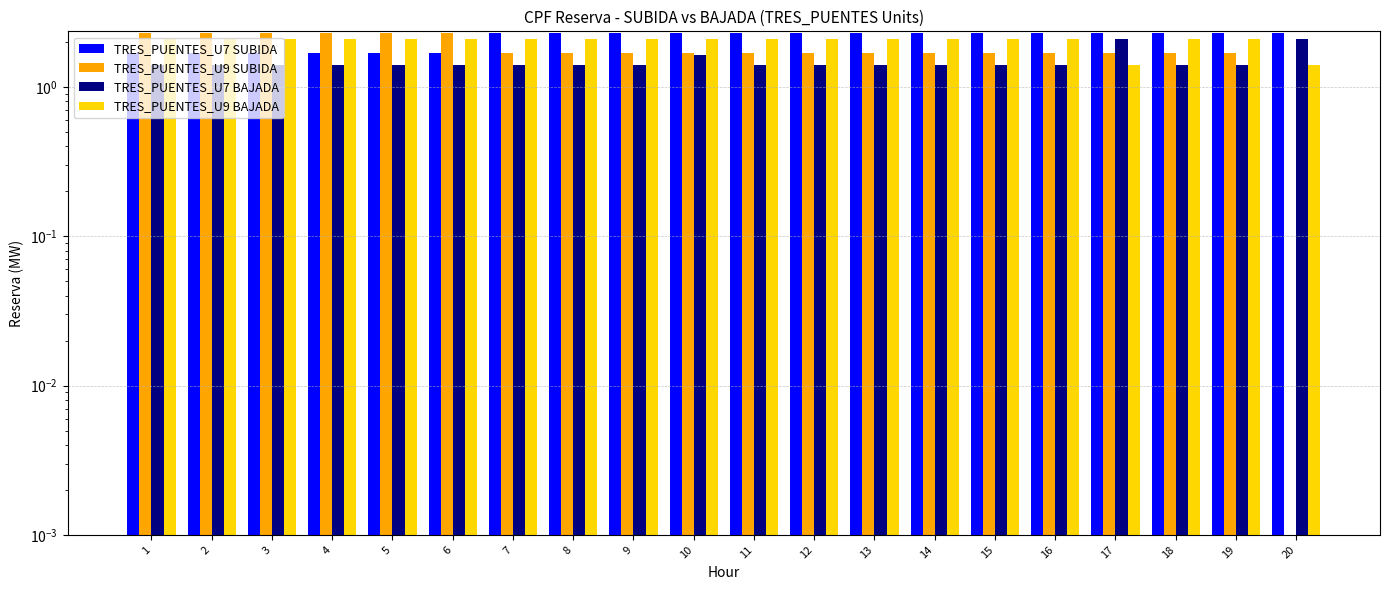

Which series has the largest range (max minus min)?

TRES_PUENTES_U9 SUBIDA